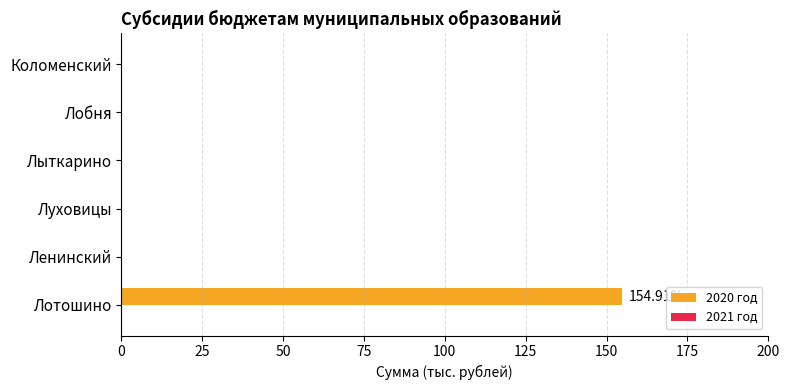

Which label corresponds to the largest value in the chart?

Лотошино